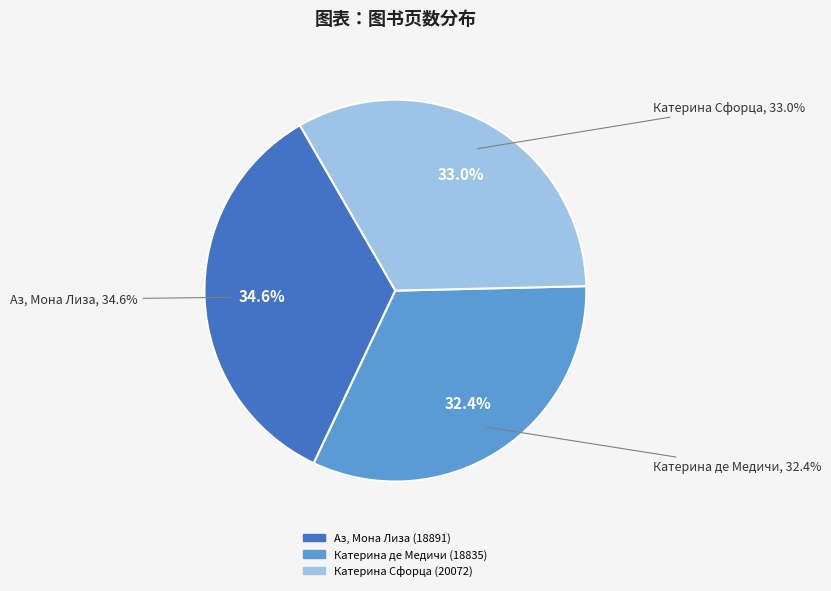

Which has a higher value, 20072 or 18891?

18891